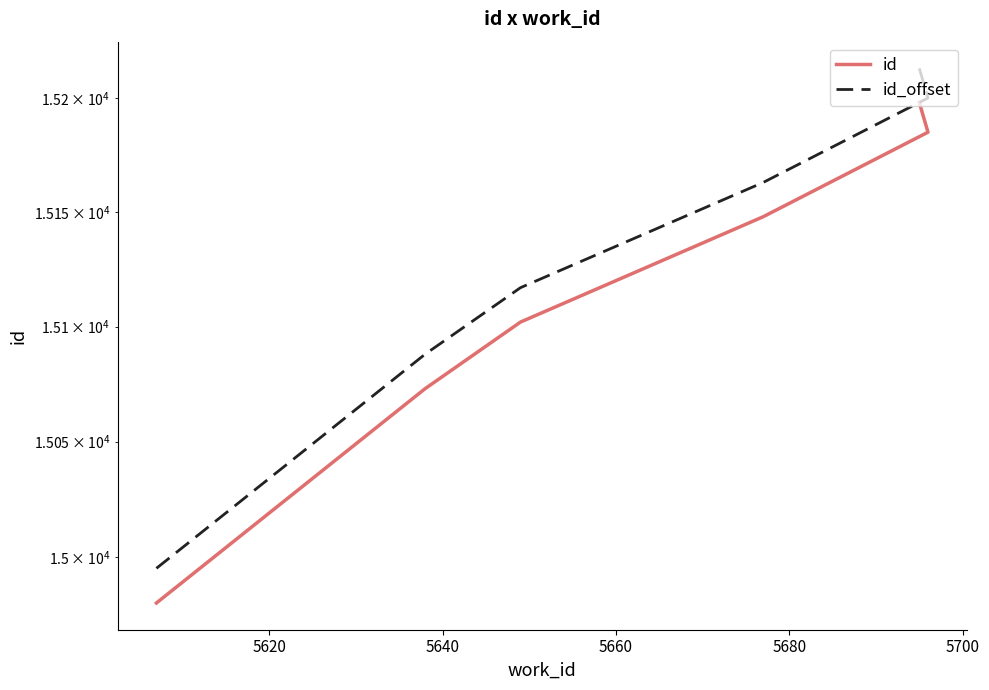

At 5680, list the series in order from largest to smallest.

id_offset, id